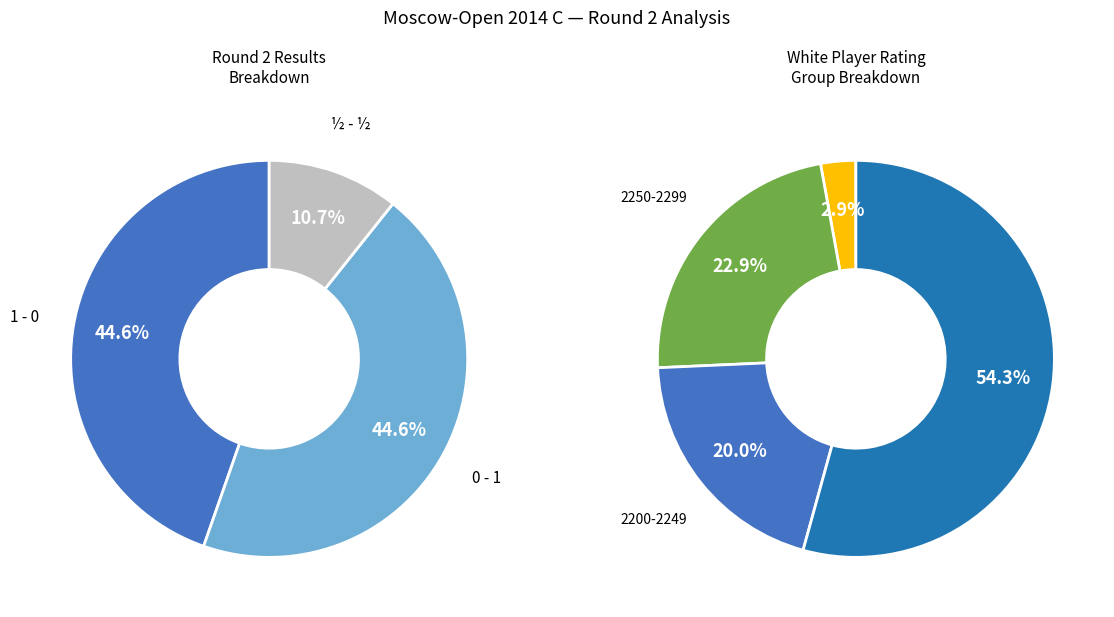

How many slices are in this pie chart?

3